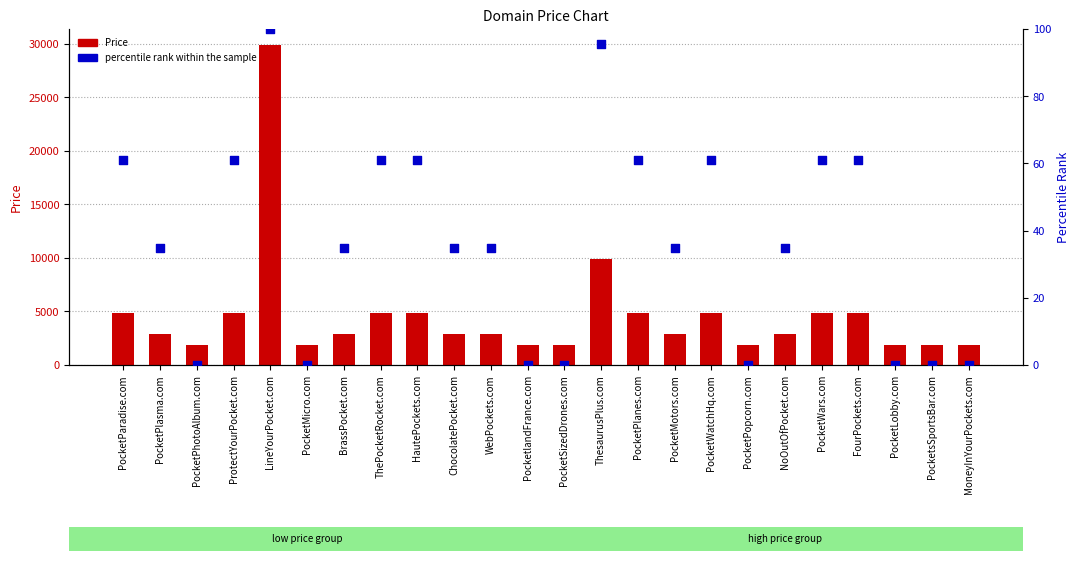

Is the value of Price at BrassPocket.com greater than the value of percentile rank within the sample at HautePockets.com?

Yes